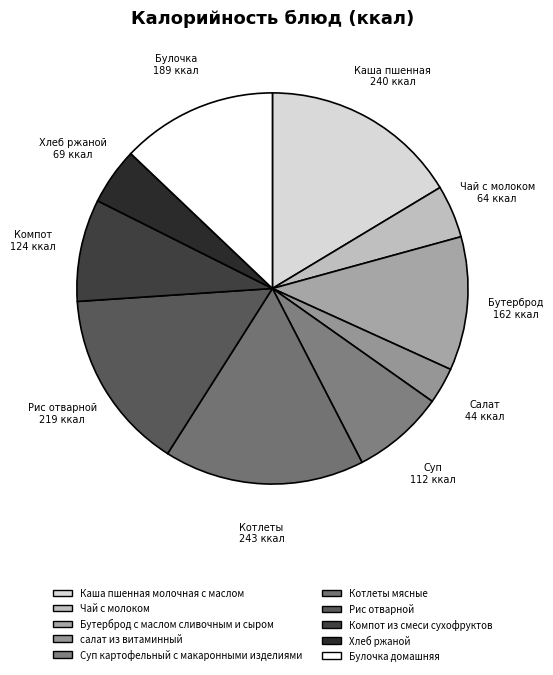

Is there any slice that represents more than half of the pie?

No